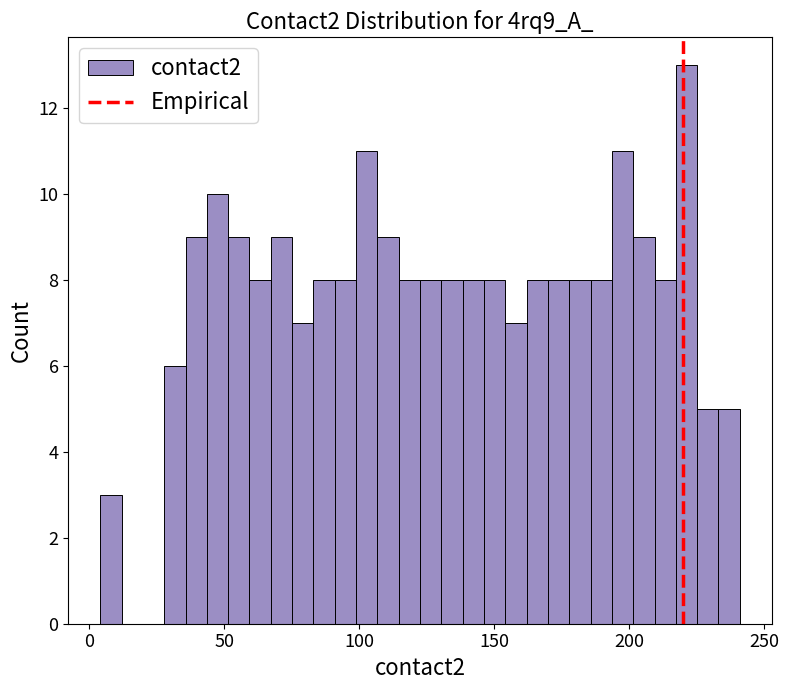

Read against the x-axis, roughly where is the centre of the tallest bar?

220